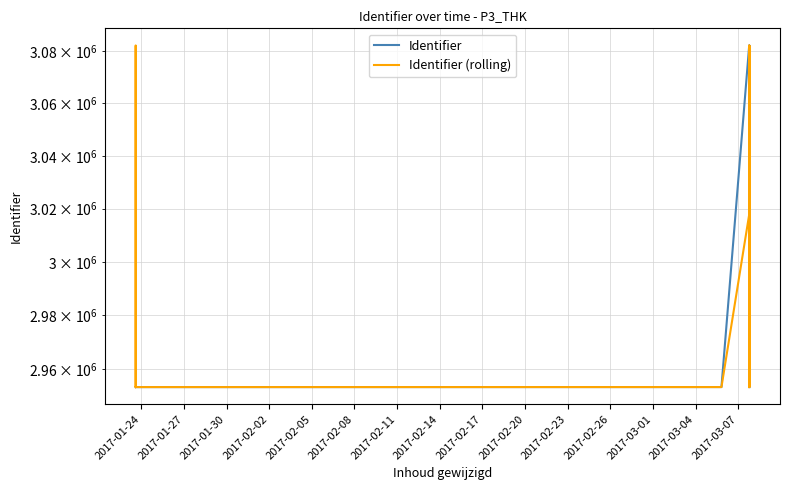

Between 2017-02-08 and 2017-02-11, which series saw the biggest shift?

Identifier (rolling)